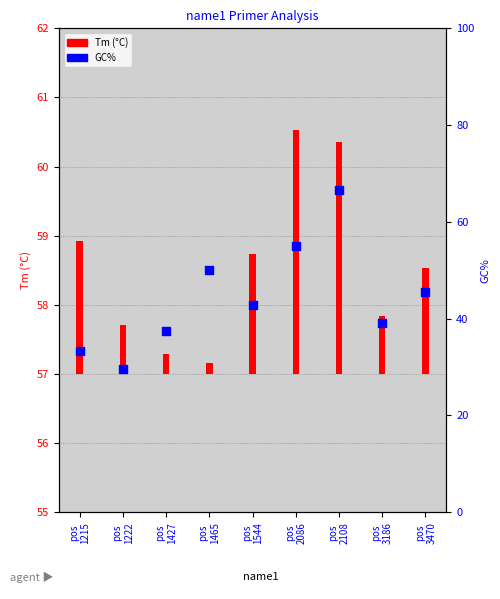

What is the change in value from pos
1427 to pos
3186?

+1.6